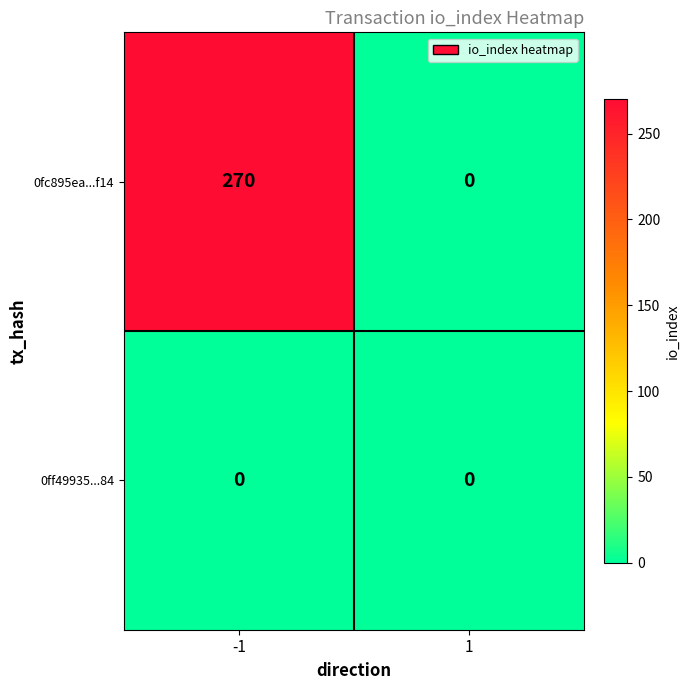

Rank the series at -1 from highest to lowest value.

0fc895ea...f14, 0ff49935...84